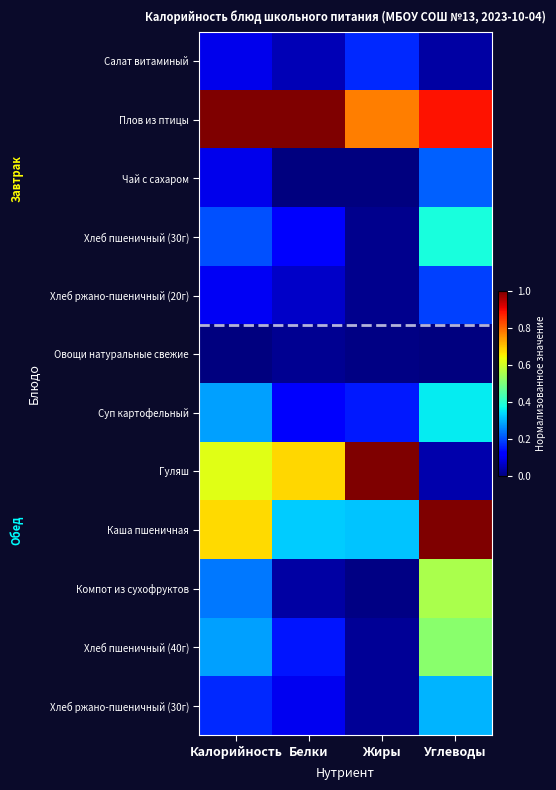

At how many categories does at least one series exceed 0?

4